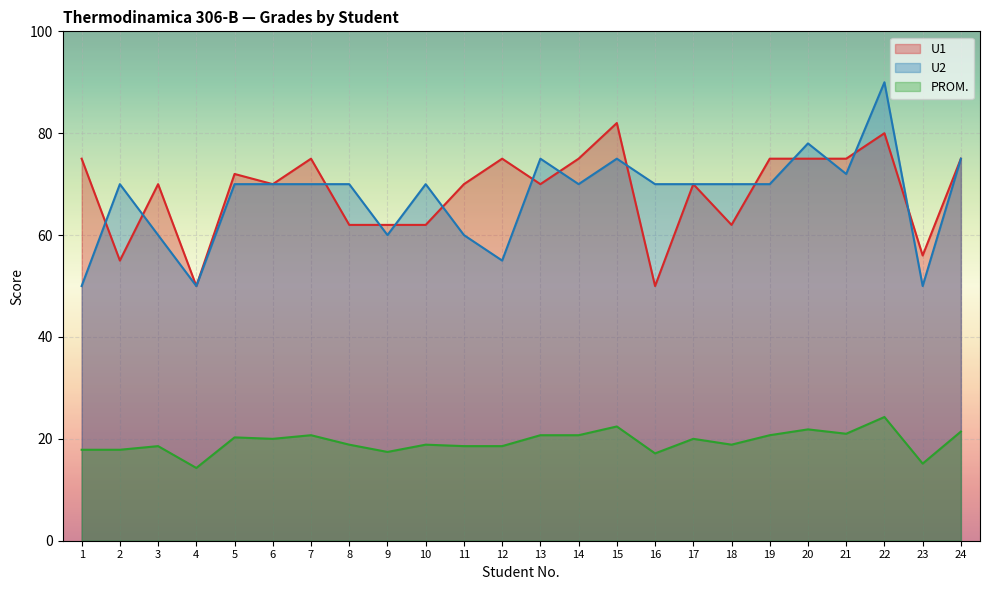

What is the total value across all series at 18?

150.9